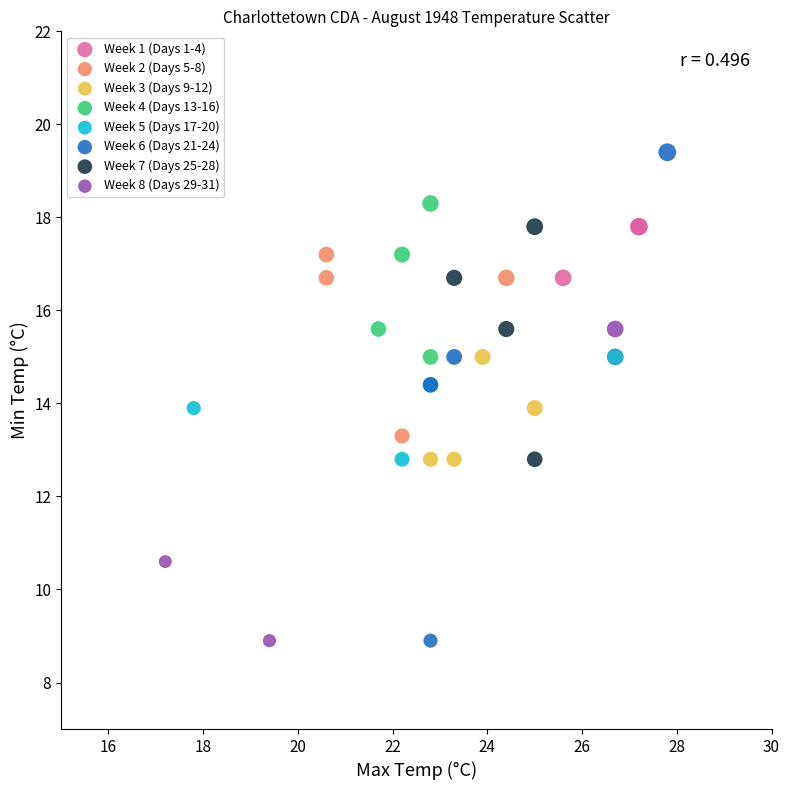

Which series has the largest Y range (max minus min)?

Week 6 (Days 21-24)